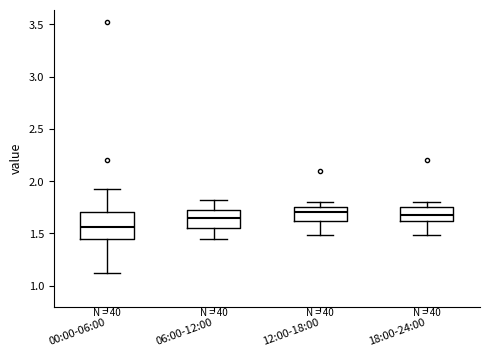

Reading left to right, read every box against the y-axis: the position of its median line, the range the box covers, and the ends of its whiskers. The values are not printed on the chart, so give them approximately, as read against the axis.

00:00-06:00: median 1.55, box 1.45 to 1.70, whiskers 1.10 to 1.90
06:00-12:00: median 1.65, box 1.55 to 1.75, whiskers 1.45 to 1.80
12:00-18:00: median 1.70, box 1.60 to 1.75, whiskers 1.50 to 1.80
18:00-24:00: median 1.70, box 1.60 to 1.75, whiskers 1.50 to 1.80